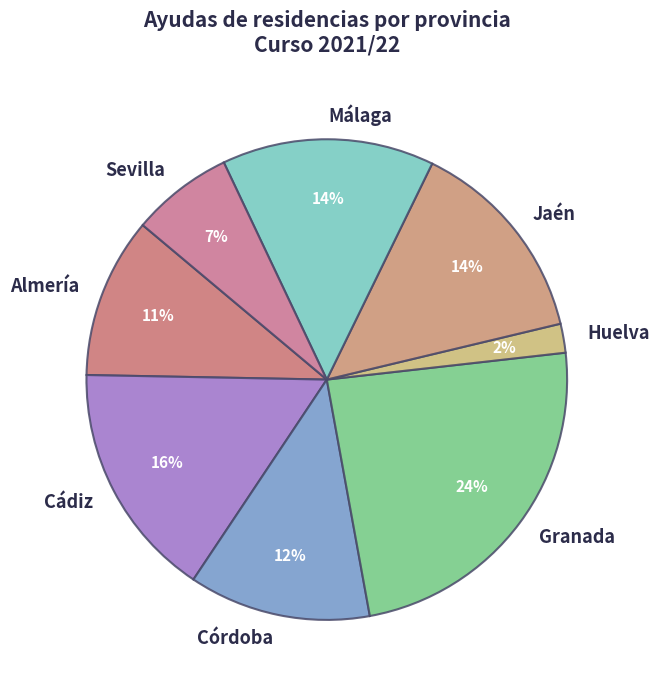

What percentage is the Sevilla slice, to the nearest percent?

7%